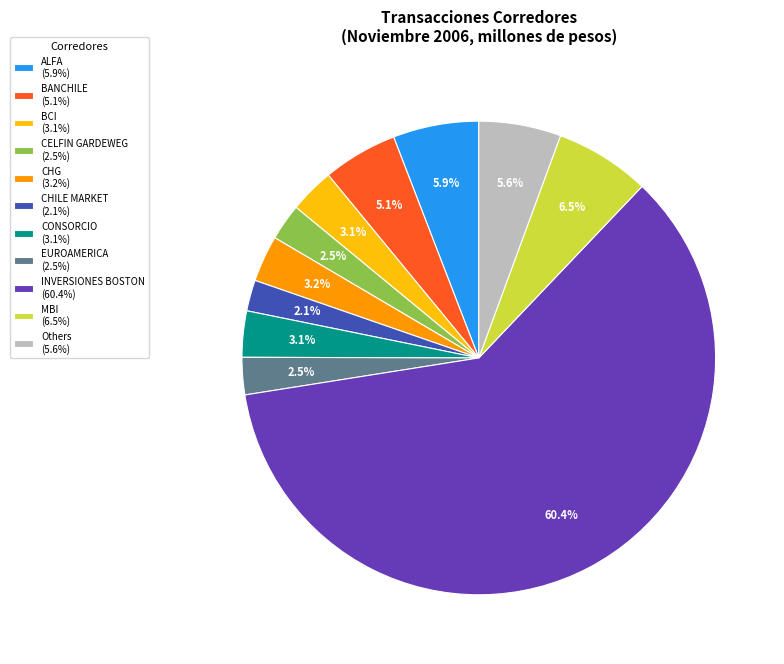

What percentage is NOT represented by CELFIN GARDEWEG (2.5%)?

97.5%